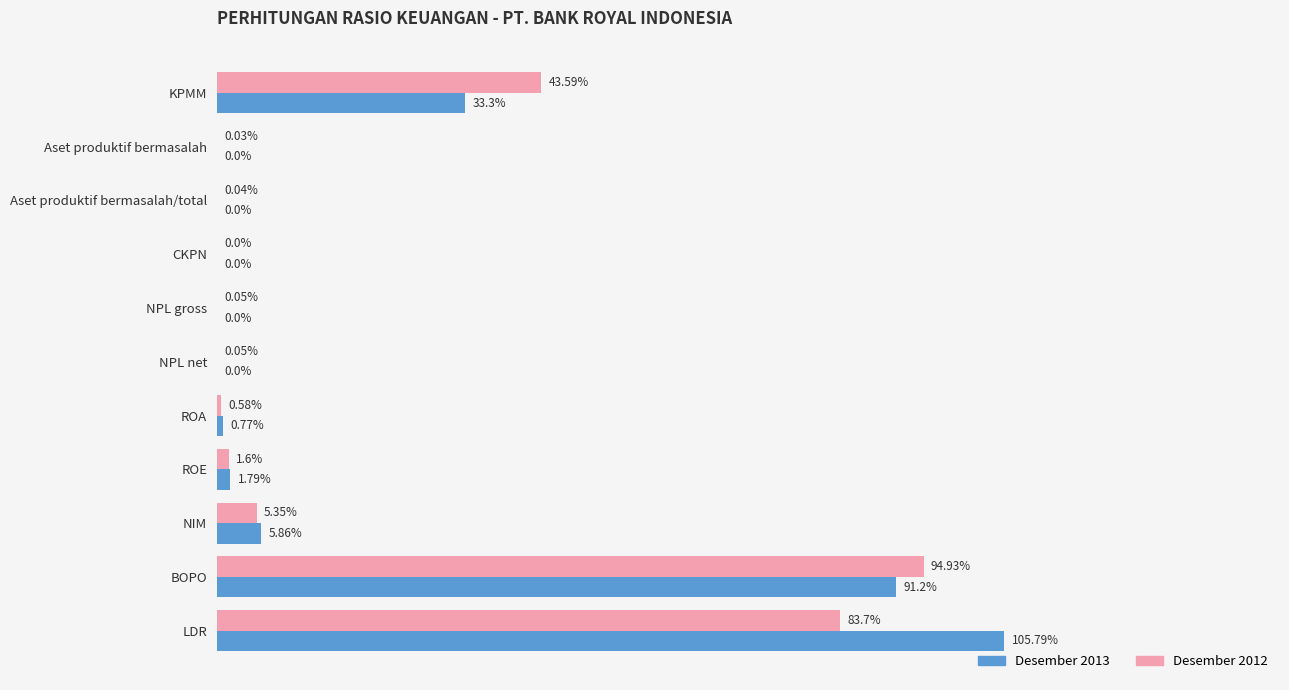

Where is Desember 2013 nearest to the value 52?

KPMM